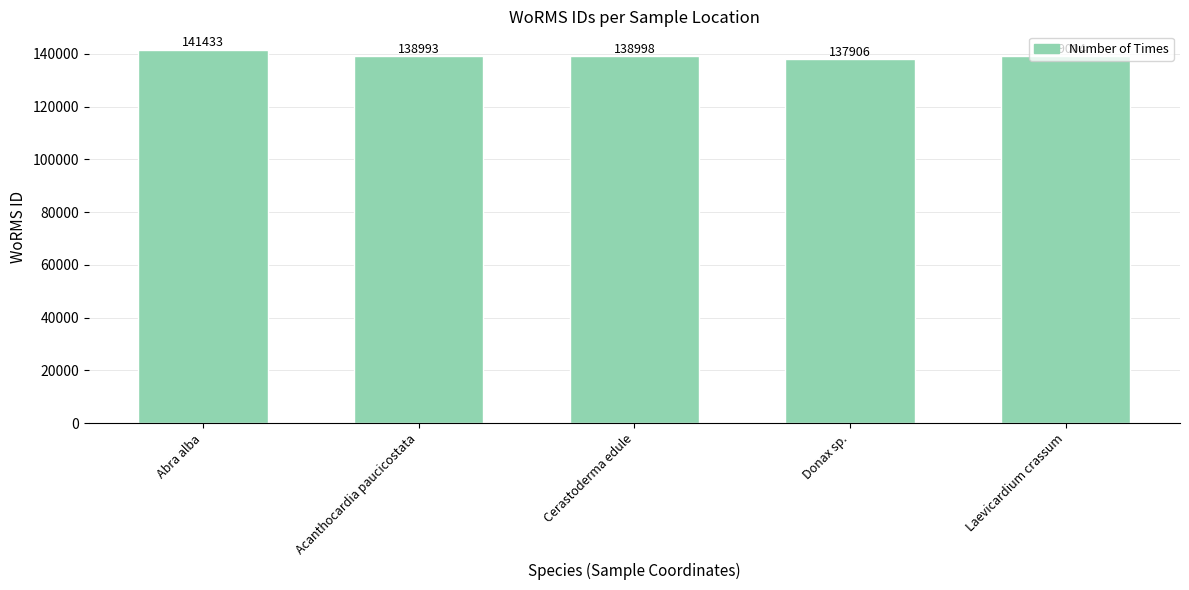

At which category does the chart reach its peak across all series?

Abra alba